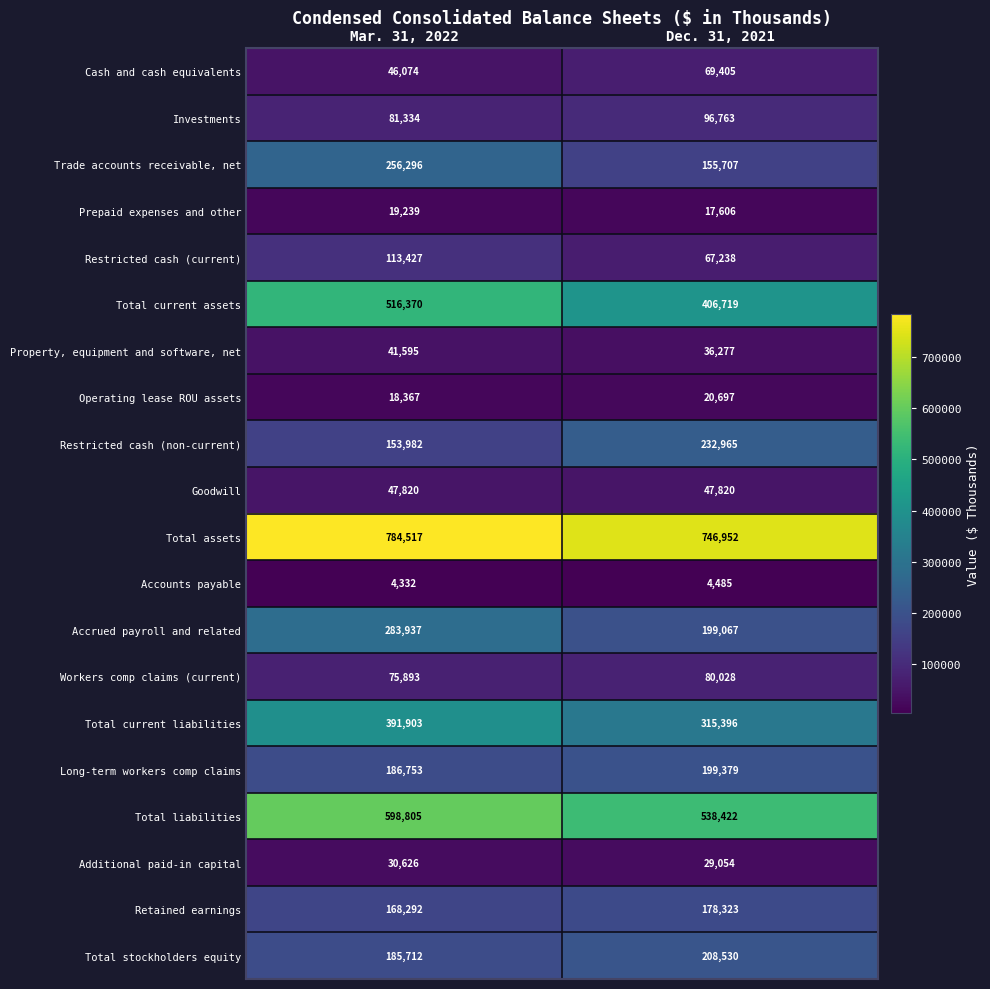

True or false: Investments has a value of 40179 at Mar. 31, 2022.

False